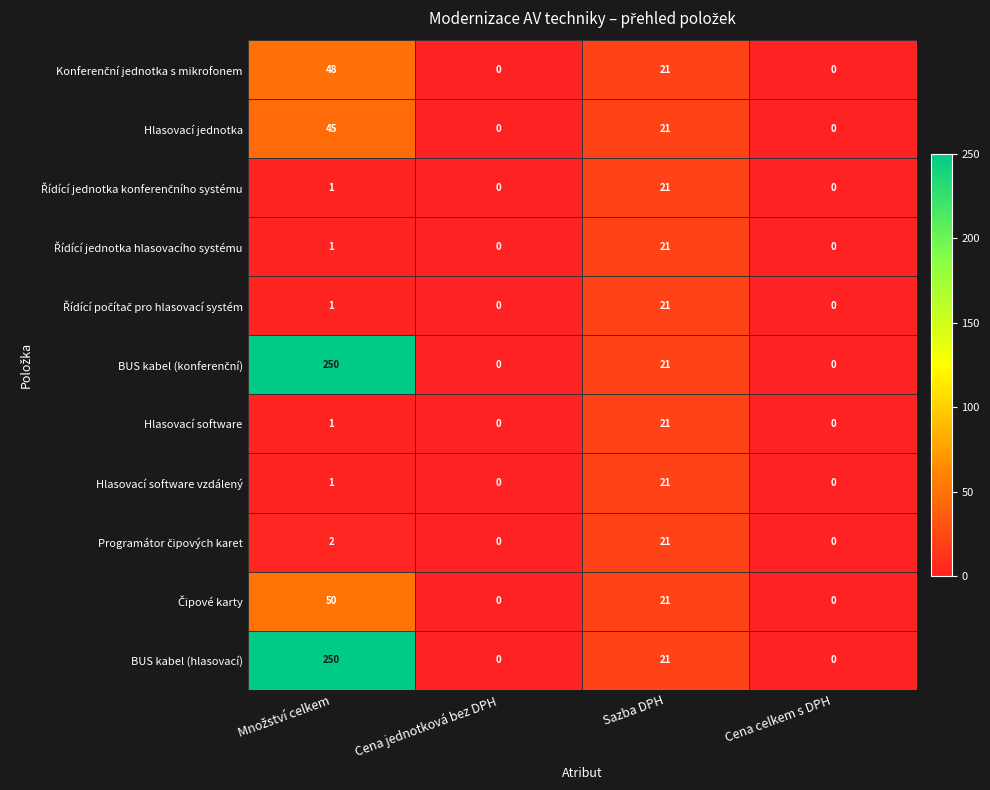

Is it true that Hlasovací jednotka equals -20 at Cena celkem s DPH?

False